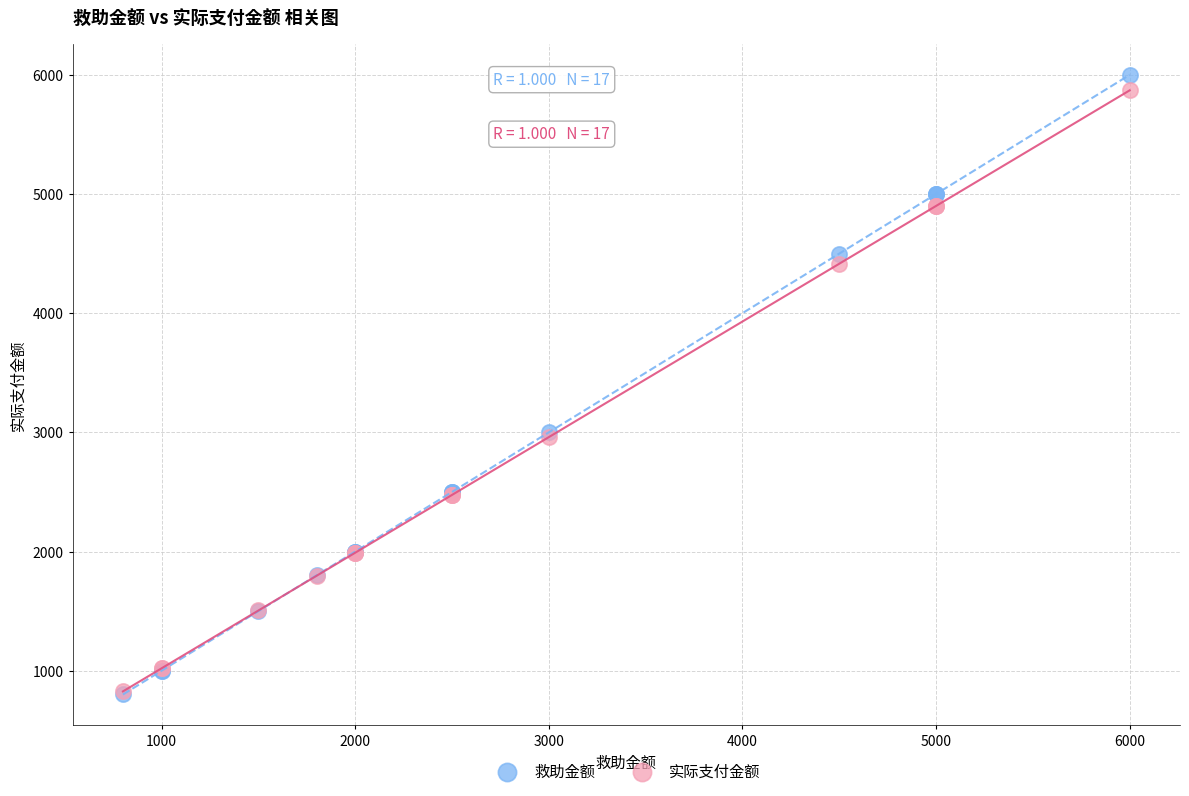

Which series has the widest spread of Y values?

救助金额